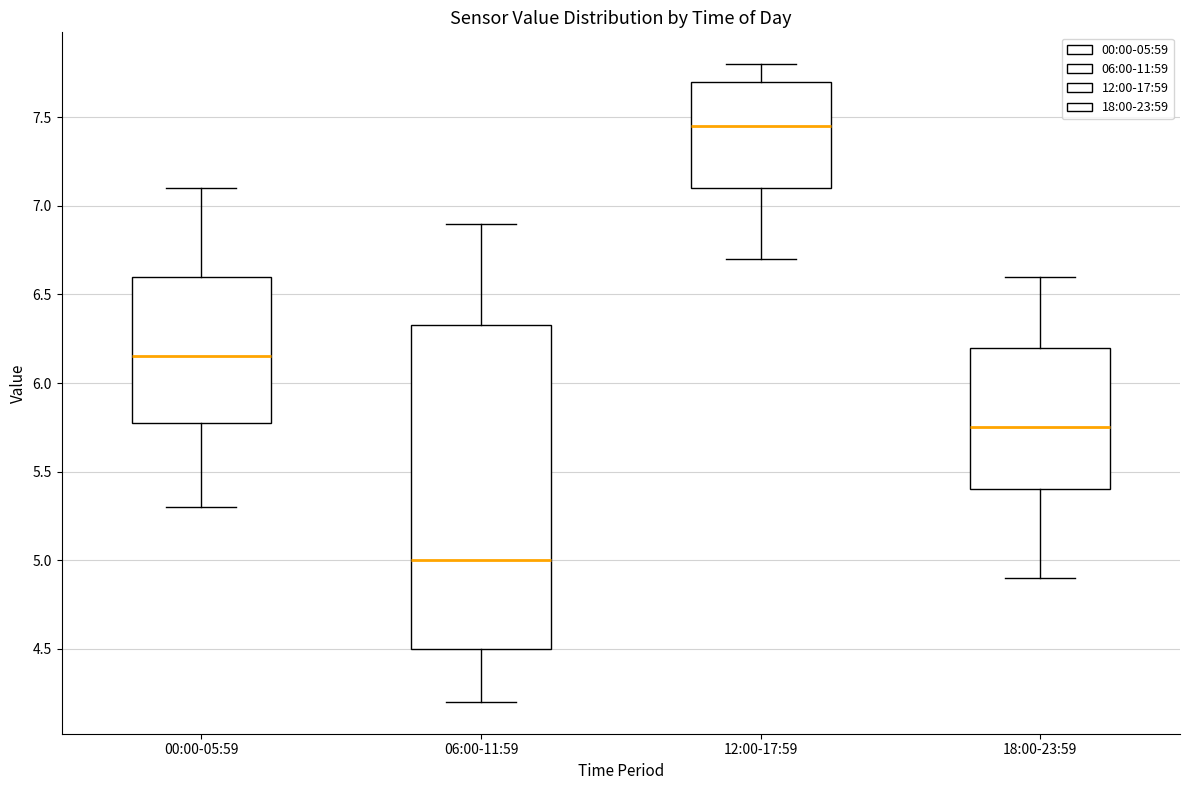

Where does the median line of the box for 18:00-23:59 sit on the y-axis? The values are not printed on the chart, so give them approximately, as read against the axis.

5.75